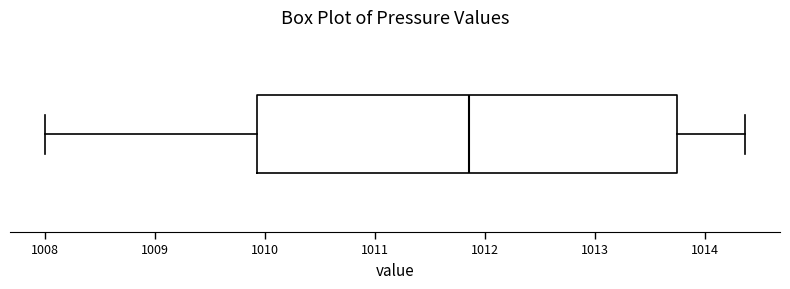

Read this box plot against the x-axis: the position of the median line, the range covered by the box, and the ends of both whiskers. The values are not printed on the chart, so give them approximately, as read against the axis.

median 1011.9, box 1009.9 to 1013.7, whiskers 1008.0 to 1014.4